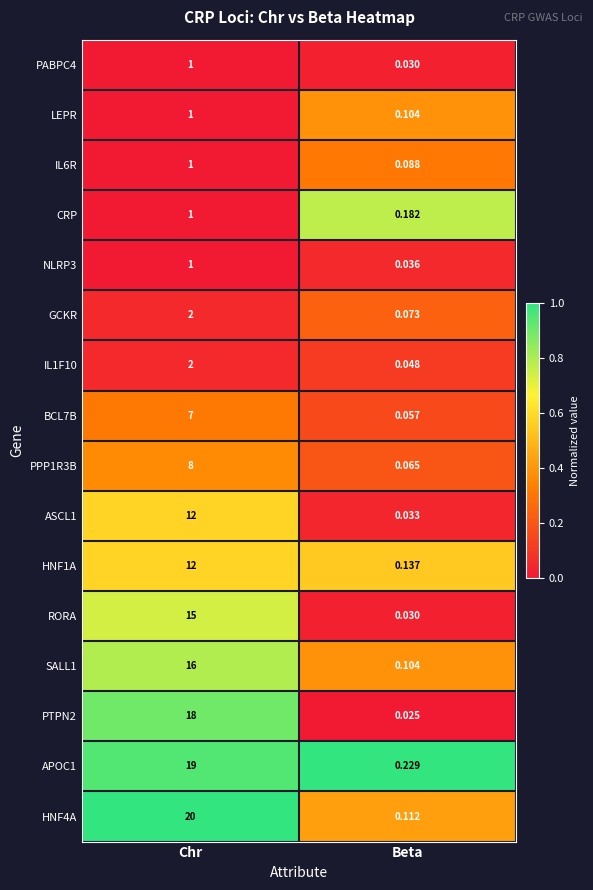

Which label corresponds to the smallest value in the chart?

Beta